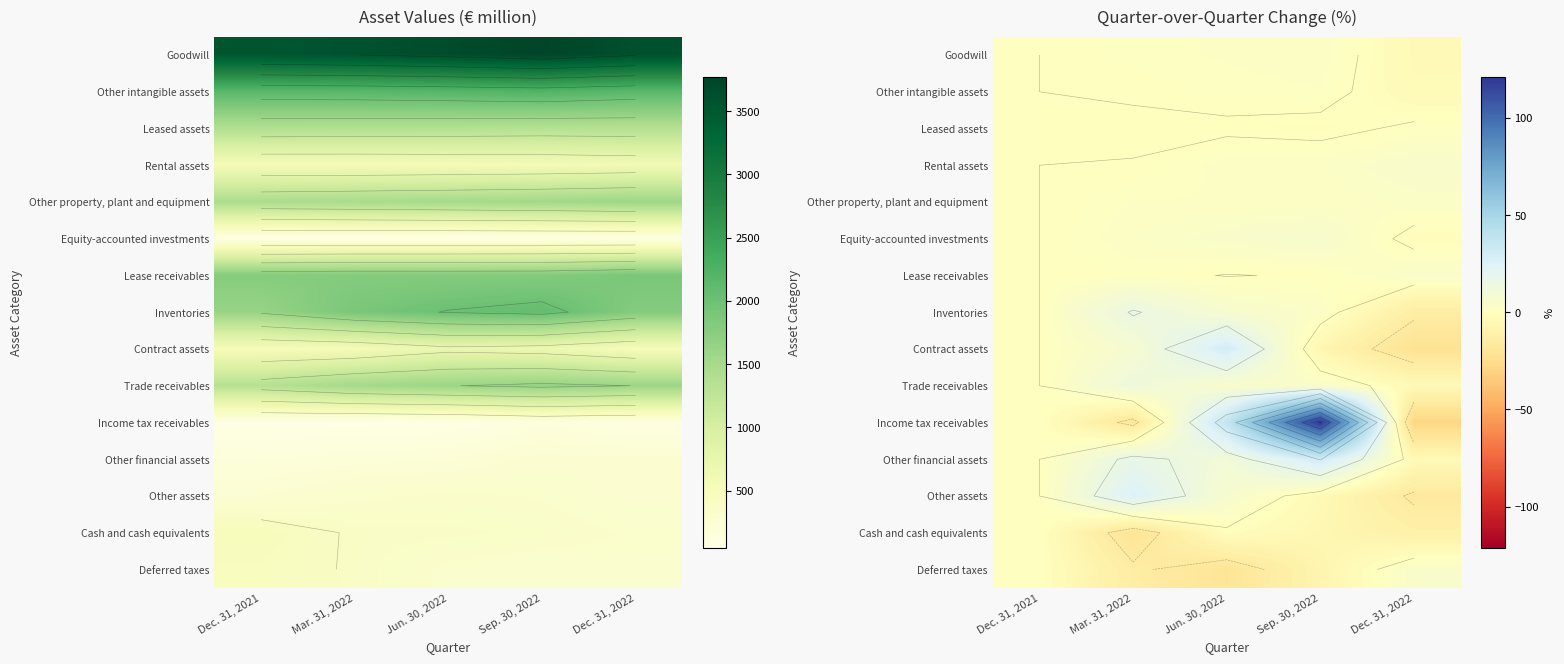

Which category has the highest value across all series?

Sep. 30, 2022